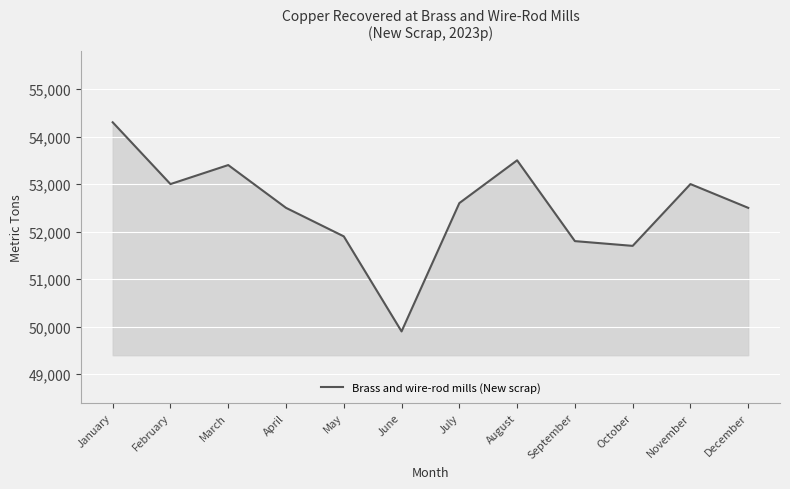

Is it true that the value at June is 49900?

True